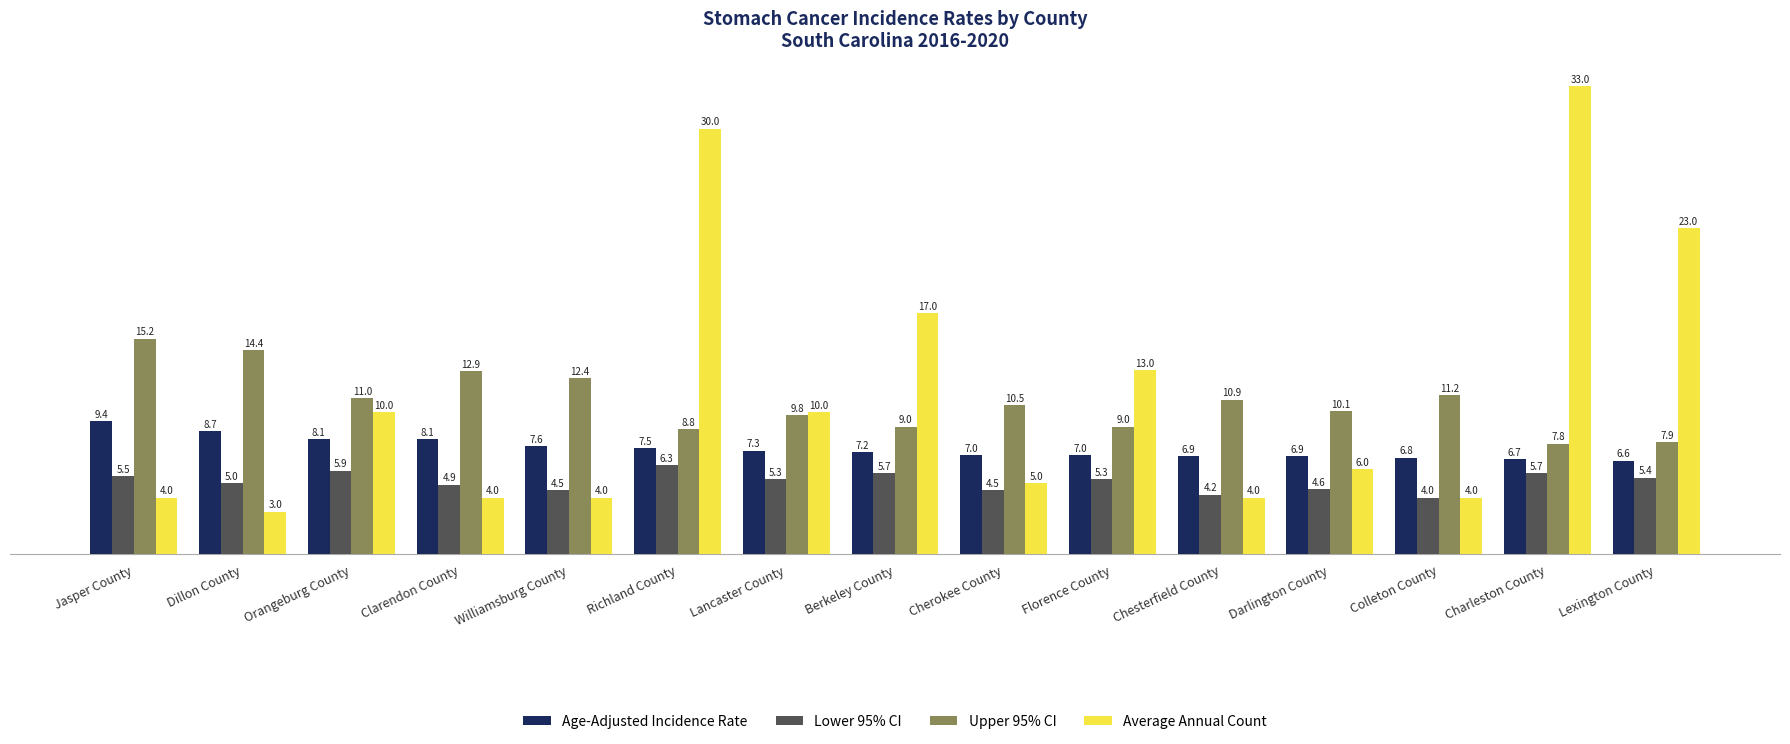

Reading left to right, transcribe all the data shown in this chart.

Age-Adjusted Incidence Rate: Jasper County=9.4	Dillon County=8.7	Orangeburg County=8.1	Clarendon County=8.1	Williamsburg County=7.6	Richland County=7.5	Lancaster County=7.3	Berkeley County=7.2	Cherokee County=7.0	Florence County=7.0	Chesterfield County=6.9	Darlington County=6.9	Colleton County=6.8	Charleston County=6.7	Lexington County=6.6
Lower 95% CI: Jasper County=5.5	Dillon County=5.0	Orangeburg County=5.9	Clarendon County=4.9	Williamsburg County=4.5	Richland County=6.3	Lancaster County=5.3	Berkeley County=5.7	Cherokee County=4.5	Florence County=5.3	Chesterfield County=4.2	Darlington County=4.6	Colleton County=4.0	Charleston County=5.7	Lexington County=5.4
Upper 95% CI: Jasper County=15.2	Dillon County=14.4	Orangeburg County=11.0	Clarendon County=12.9	Williamsburg County=12.4	Richland County=8.8	Lancaster County=9.8	Berkeley County=9.0	Cherokee County=10.5	Florence County=9.0	Chesterfield County=10.9	Darlington County=10.1	Colleton County=11.2	Charleston County=7.8	Lexington County=7.9
Average Annual Count: Jasper County=4.0	Dillon County=3.0	Orangeburg County=10.0	Clarendon County=4.0	Williamsburg County=4.0	Richland County=30.0	Lancaster County=10.0	Berkeley County=17.0	Cherokee County=5.0	Florence County=13.0	Chesterfield County=4.0	Darlington County=6.0	Colleton County=4.0	Charleston County=33.0	Lexington County=23.0